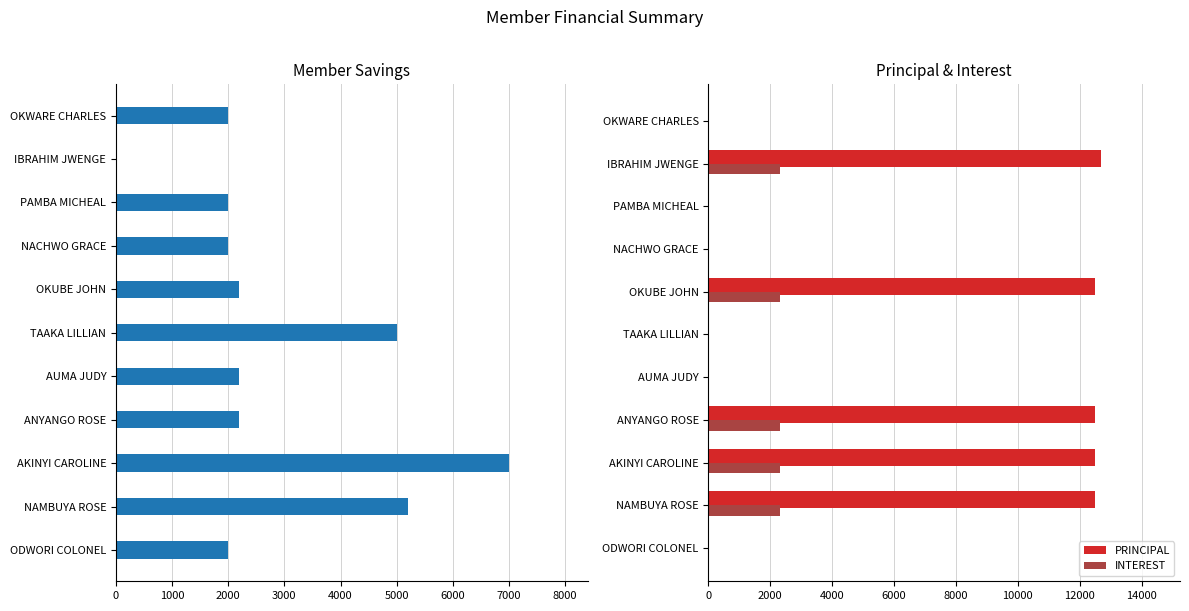

Rank the series by their average value, from lowest to highest.

INTEREST, SAVING, PRINCIPAL